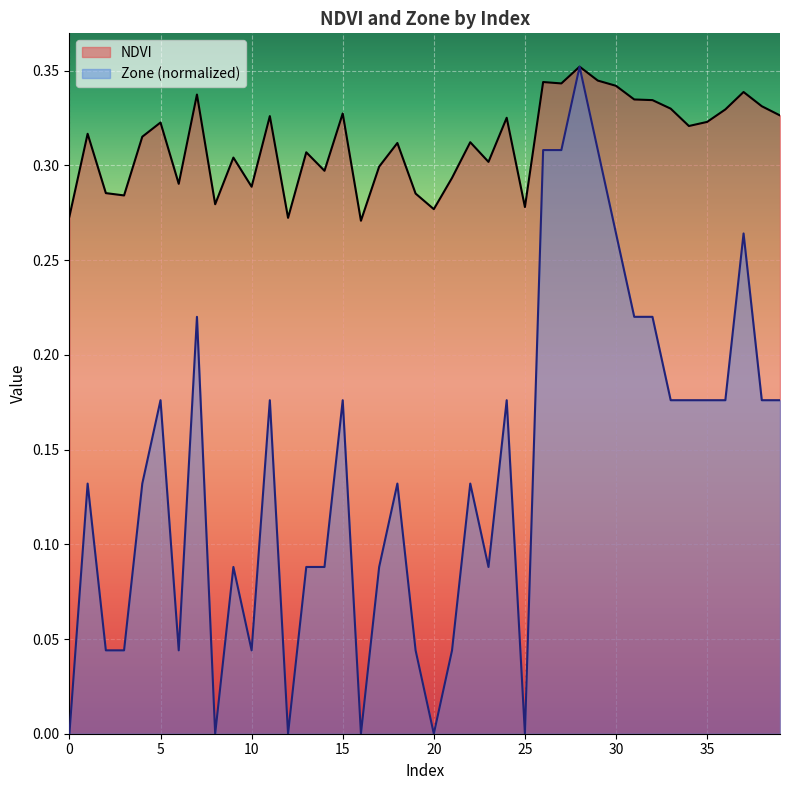

At which label is NDVI closest to 0?

16